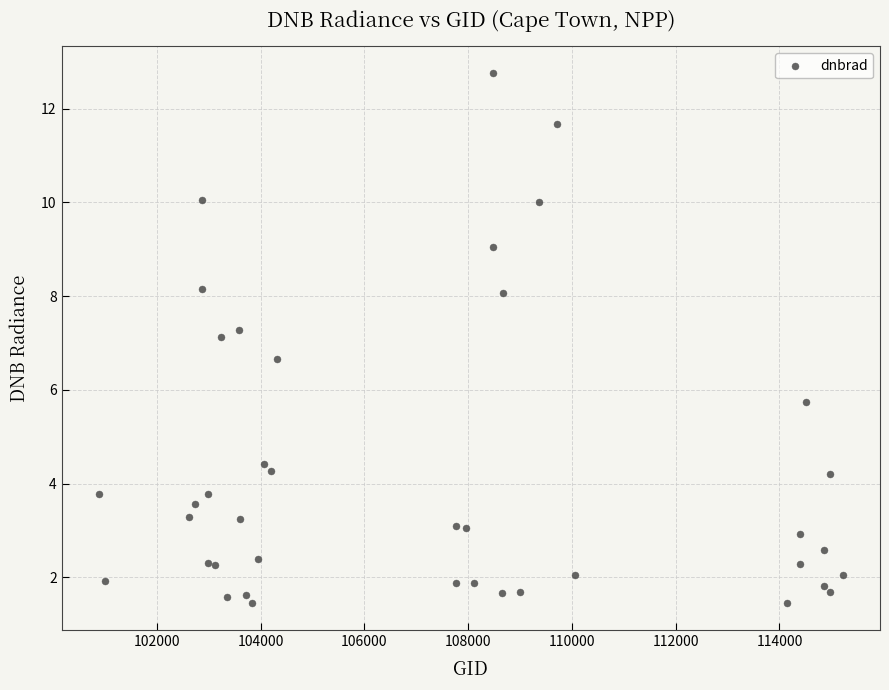

What Y value in the scatter plot is closest to 7?

7.1